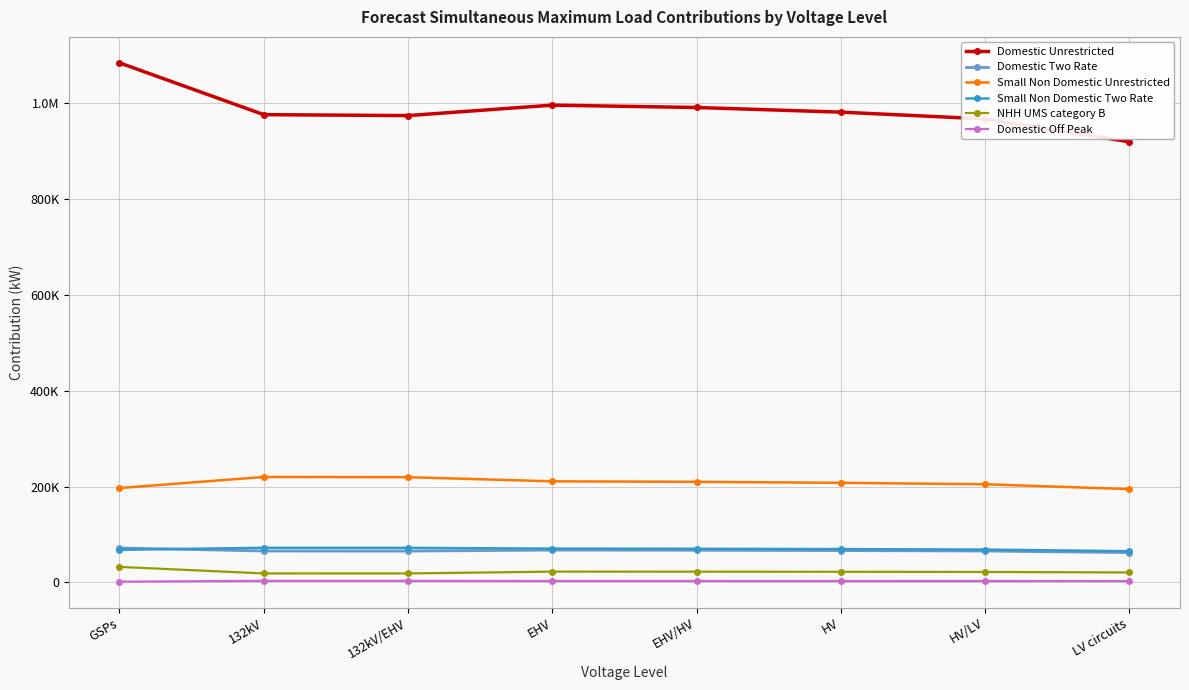

What are all the series names shown in the legend?

Domestic Unrestricted, Domestic Two Rate, Small Non Domestic Unrestricted, Small Non Domestic Two Rate, NHH UMS category B, Domestic Off Peak